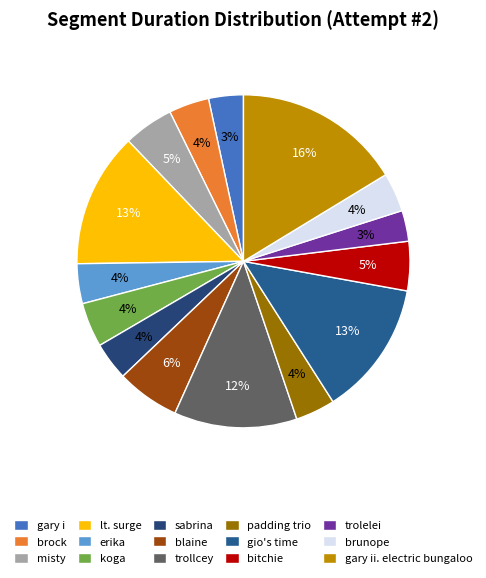

Count the number of slices in the pie.

15